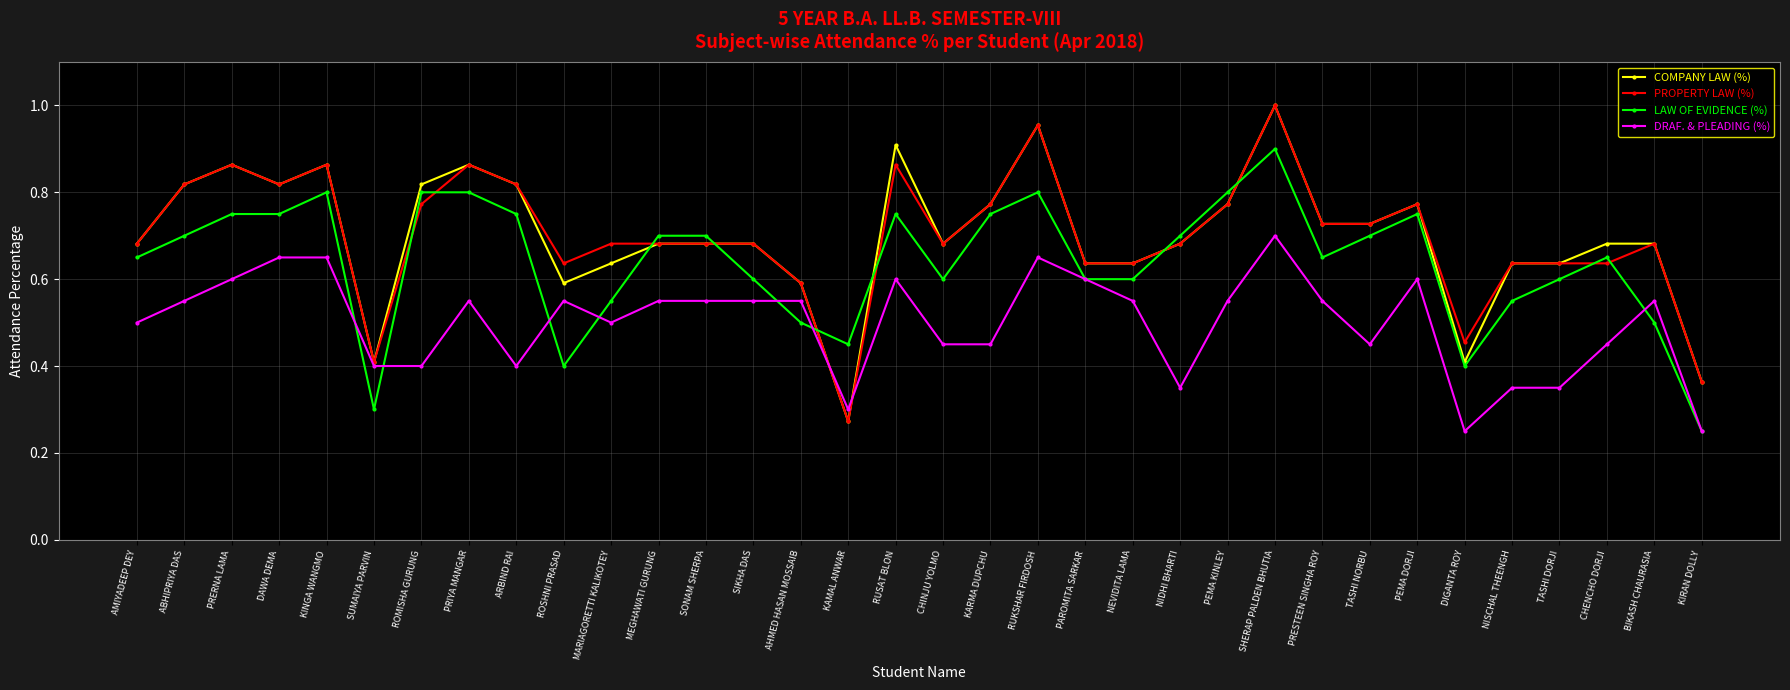

True or false: PROPERTY LAW (%) has more than 2 points higher than both neighbors.

True